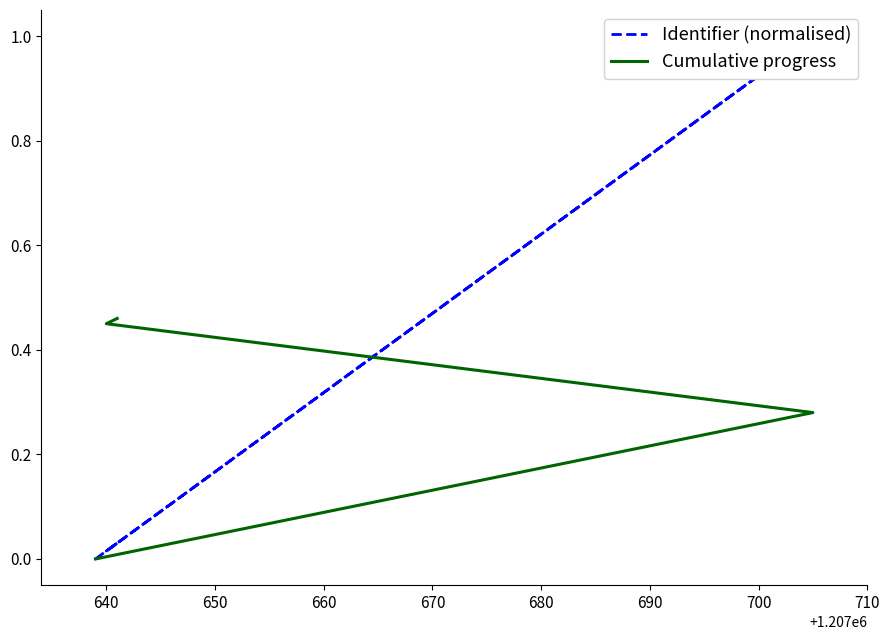

Which series has the widest spread of values?

Identifier (normalised)